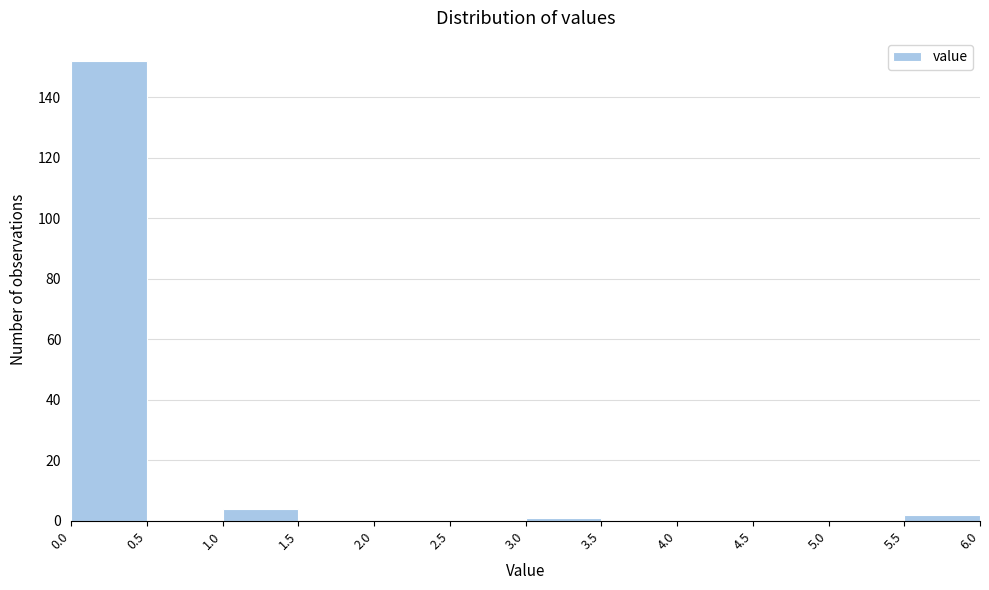

How tall is the bar that spans 0.0 to 0.5 on the x-axis? The values are not printed on the chart, so give them approximately, as read against the axis.

152